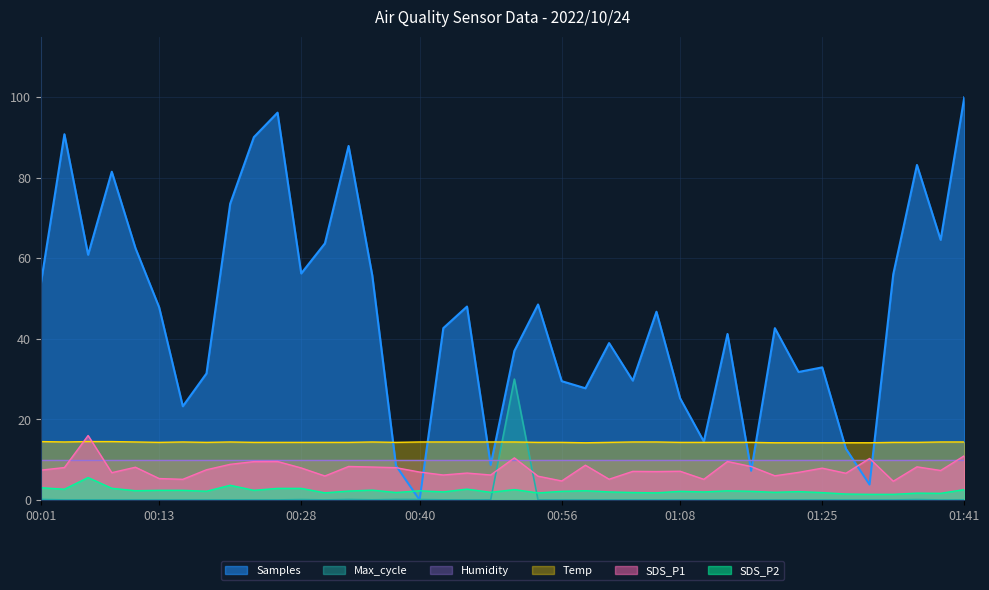

How many intersections are there between Samples and SDS_P2?

2